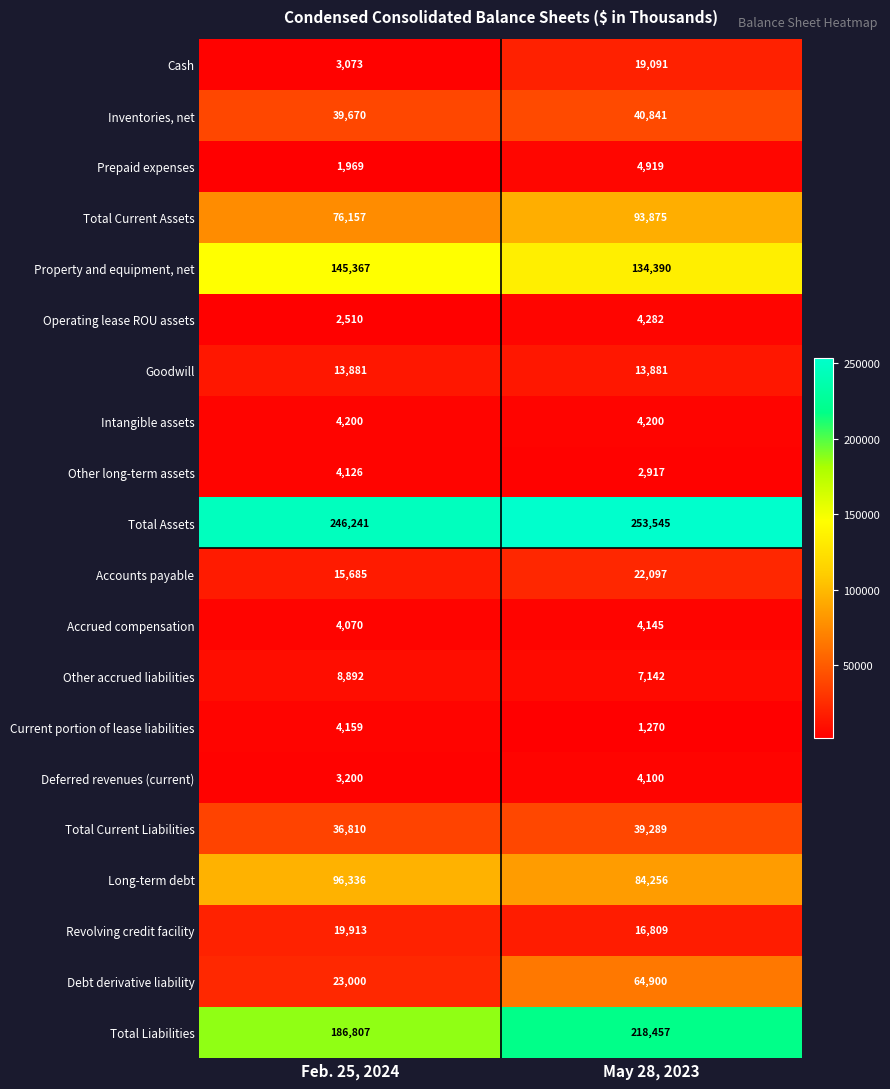

What is the difference between the highest and lowest values at Feb. 25, 2024?

244272